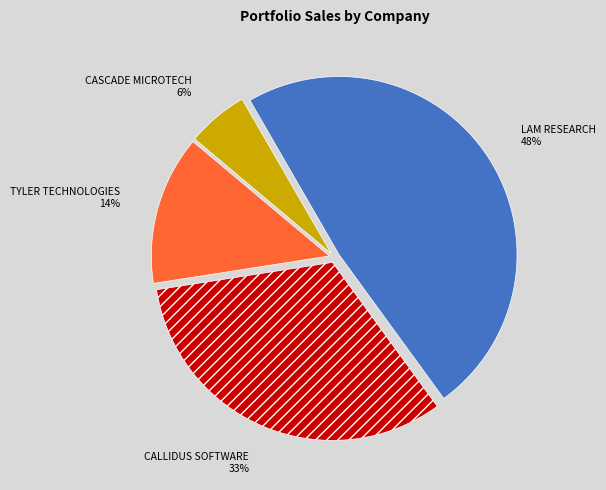

To the nearest percent, what is the average slice percentage?

25%